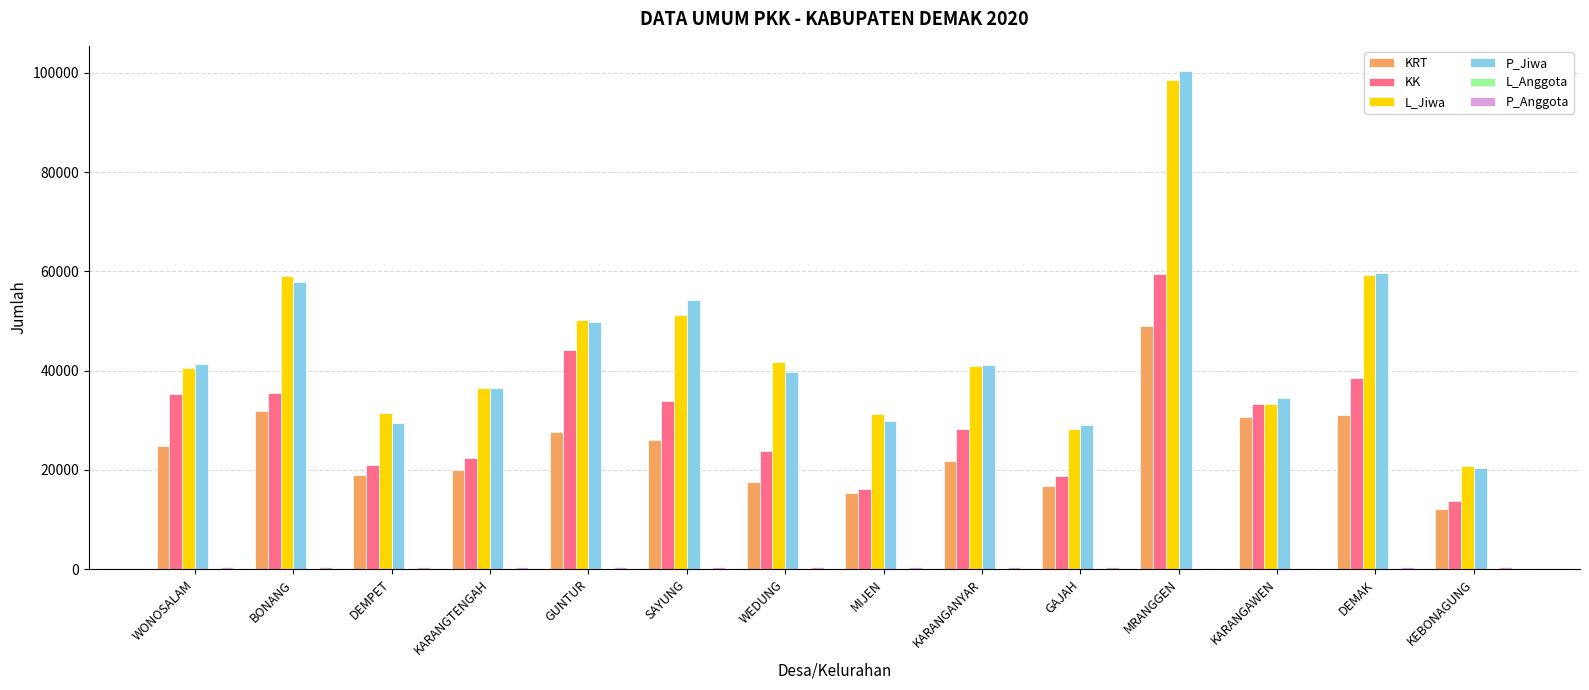

At which category is the sum across all series the highest?

MRANGGEN